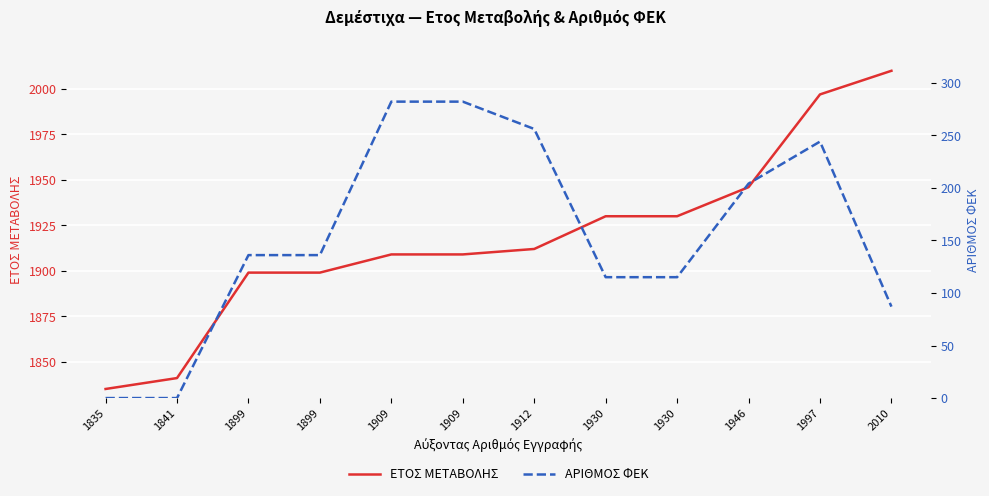

At 1946, list the series in order from largest to smallest.

ΕΤΟΣ ΜΕΤΑΒΟΛΗΣ, ΑΡΙΘΜΟΣ ΦΕΚ